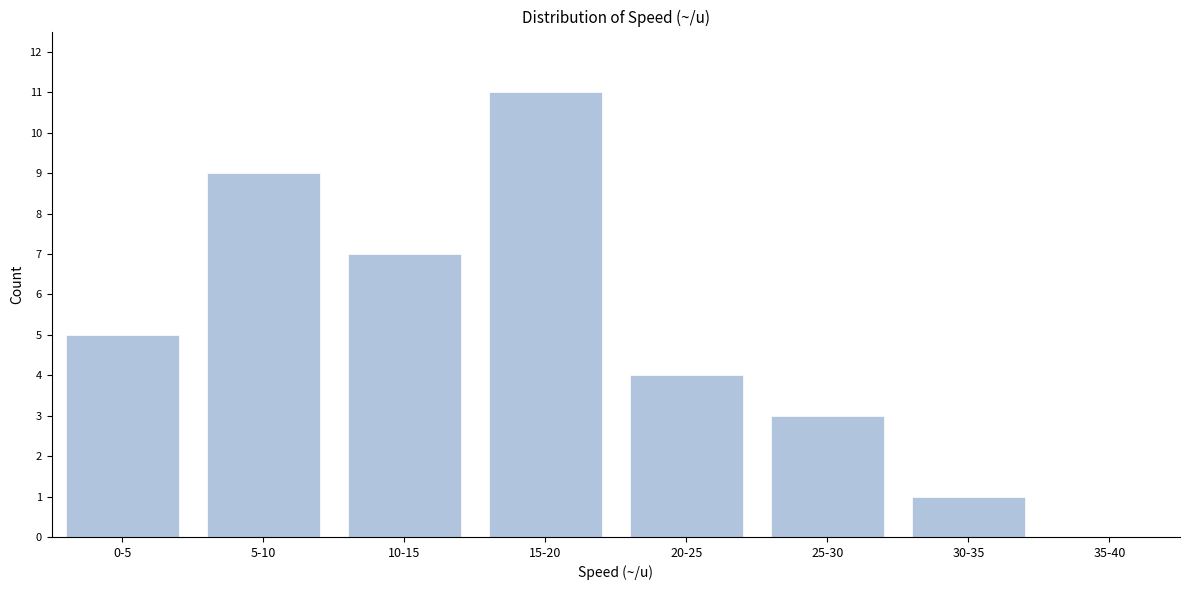

Reading left to right, transcribe all the data shown in this chart.

0-5=5	5-10=9	10-15=7	15-20=11	20-25=4	25-30=3	30-35=1	35-40=0